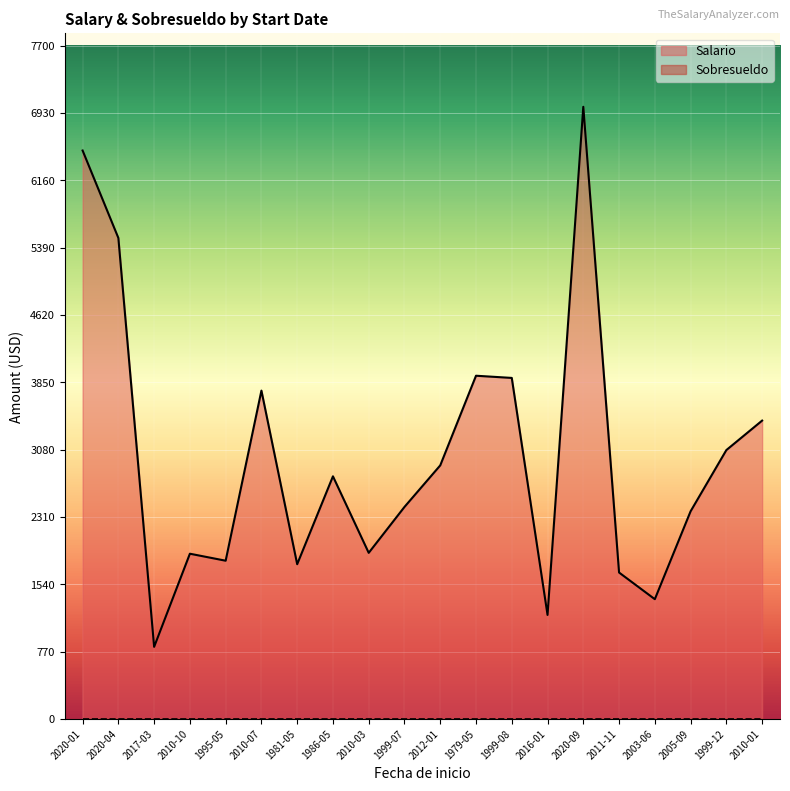

At which label does Sobresueldo reach its minimum?

2020-01